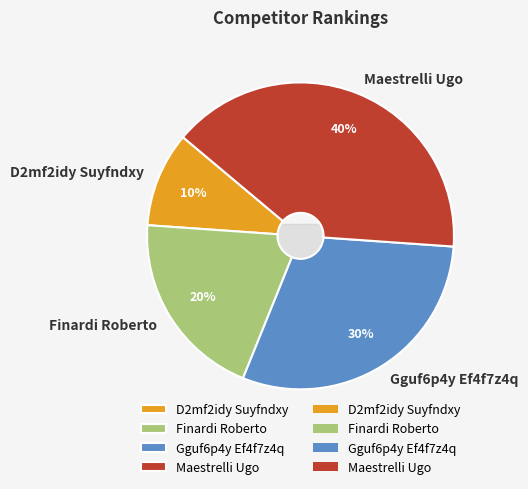

Count the number of slices in the pie.

4